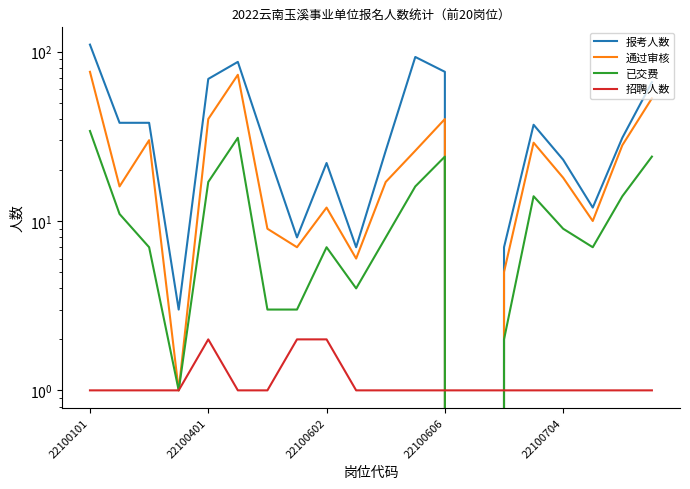

What position from the right is 11?

9